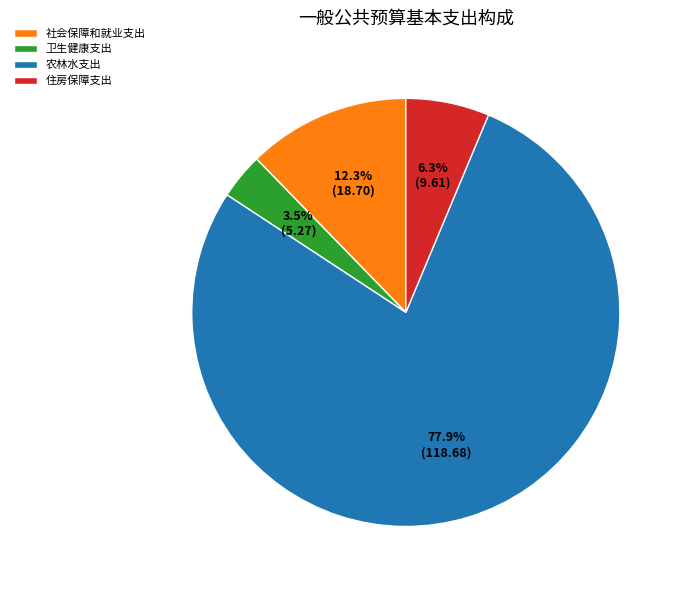

Which category has the biggest portion of the pie?

农林水支出